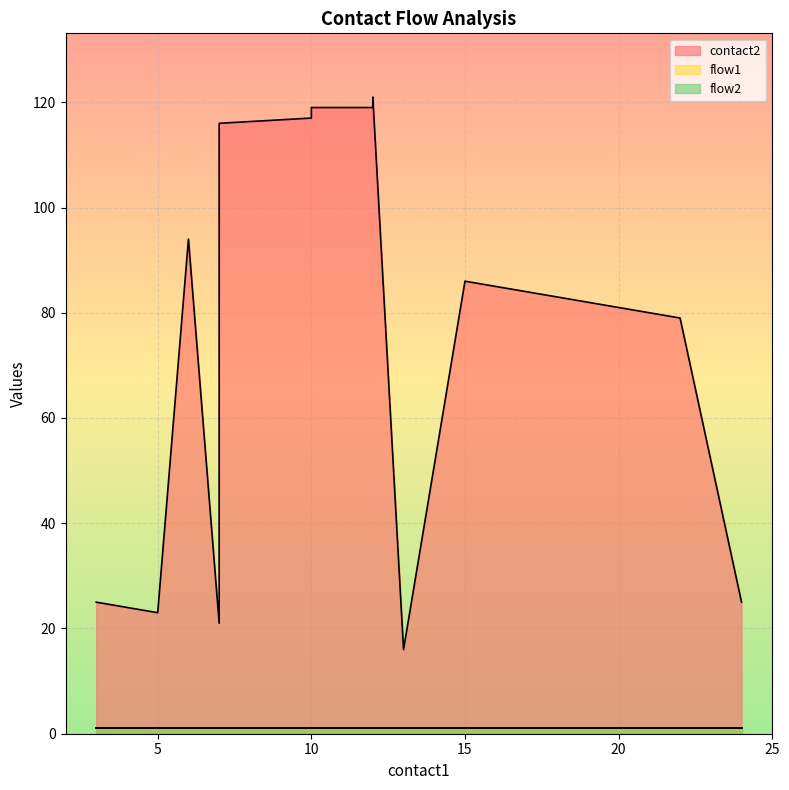

True or false: flow2 and flow1 intersect in this chart.

False